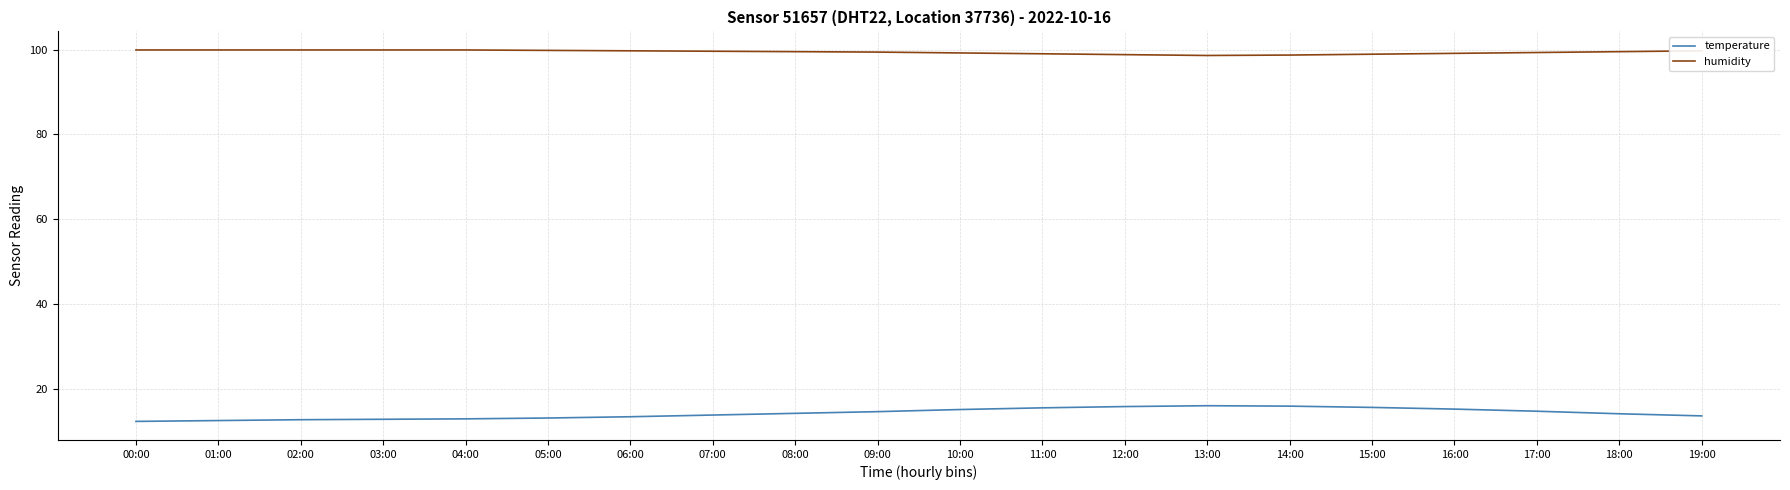

Does the chart display data point markers on the line(s)?

No